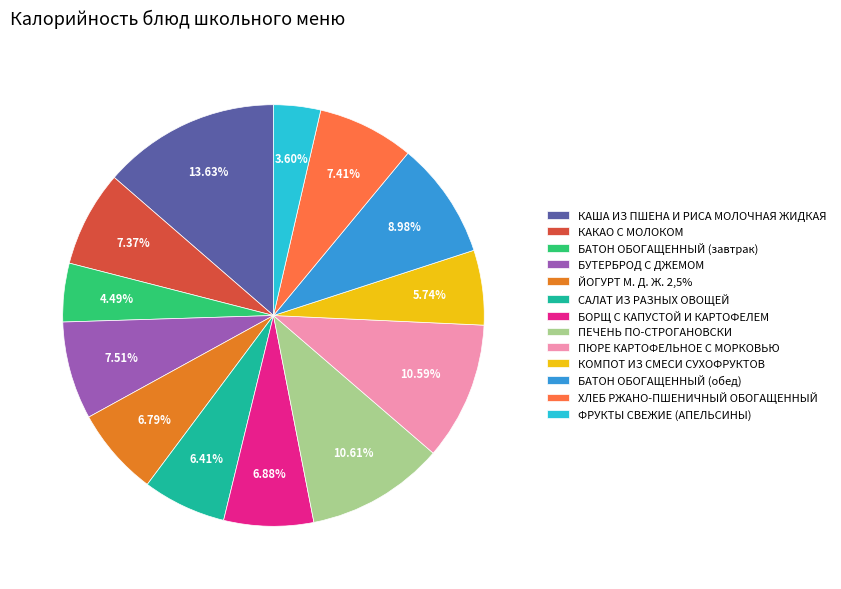

To the nearest percent, what percentage of the pie is ЙОГУРТ М. Д. Ж. 2,5%?

7%